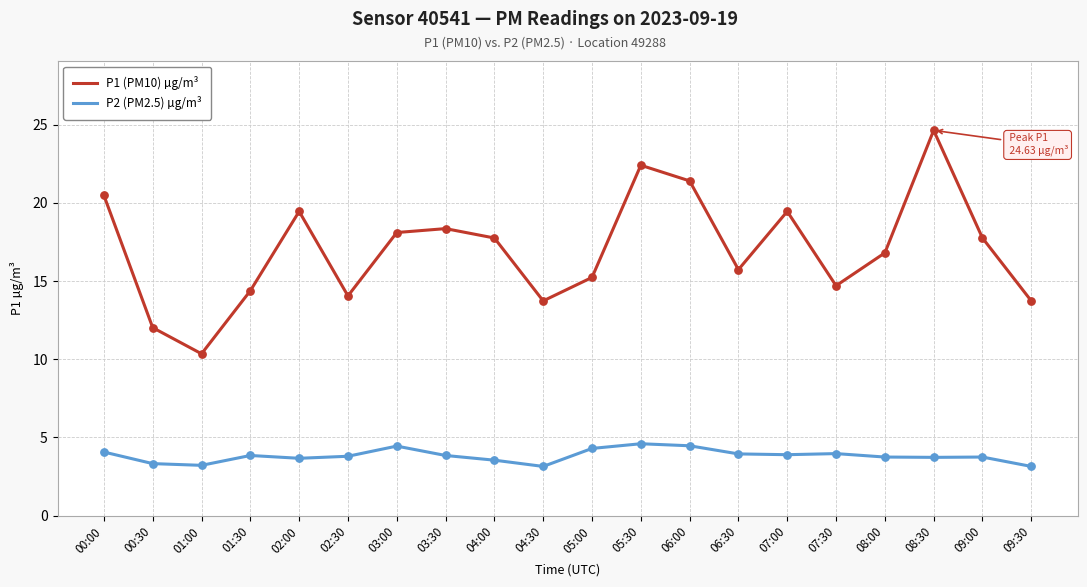

Is the value of P1 (PM10) µg/m³ at 05:30 greater than the value of P2 (PM2.5) µg/m³ at 01:00?

Yes